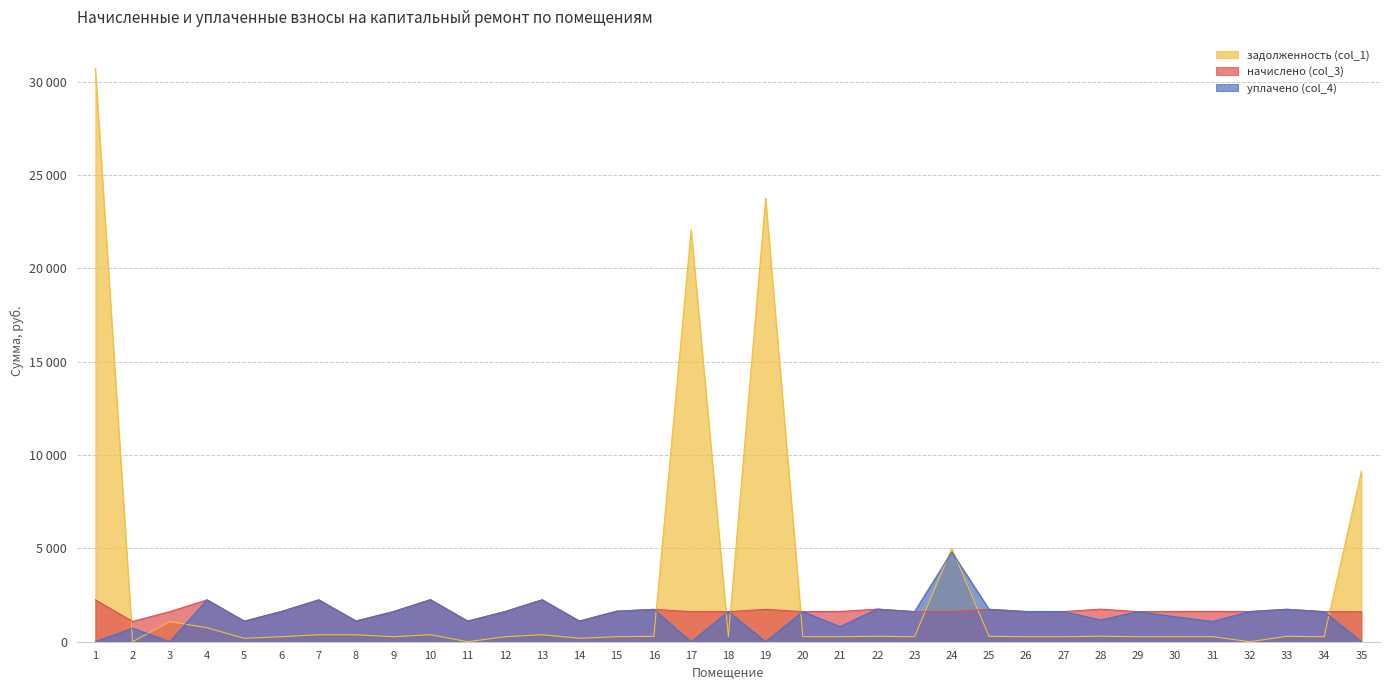

True or false: уплачено (col_4) has a value of -2253.4 at 19.

False